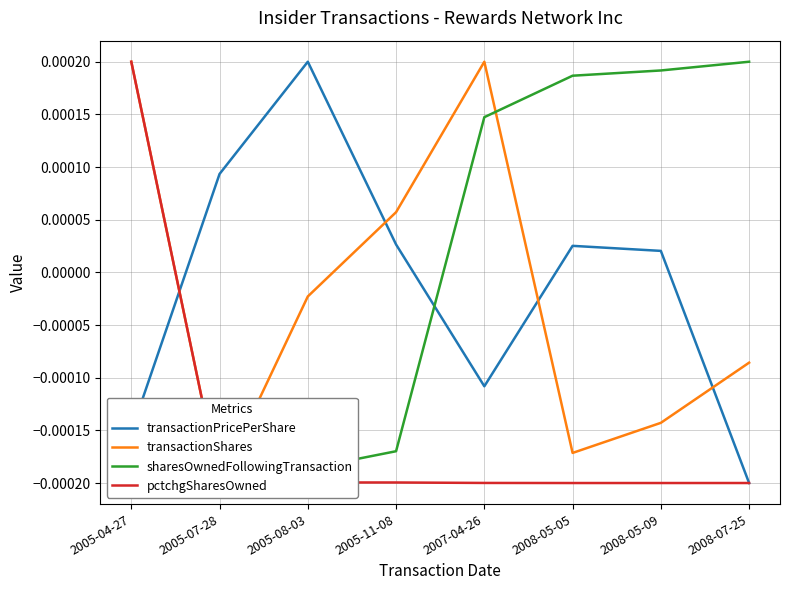

The sharesOwnedFollowingTransaction series shows 0.0 at 2008-05-05. True or false?

True